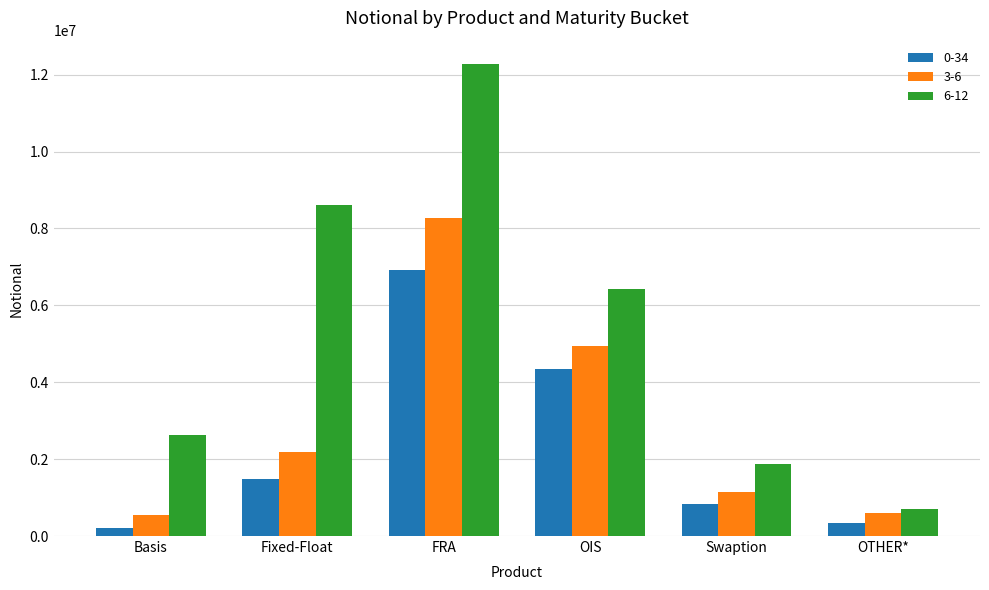

Which series has the widest spread of values?

6-12